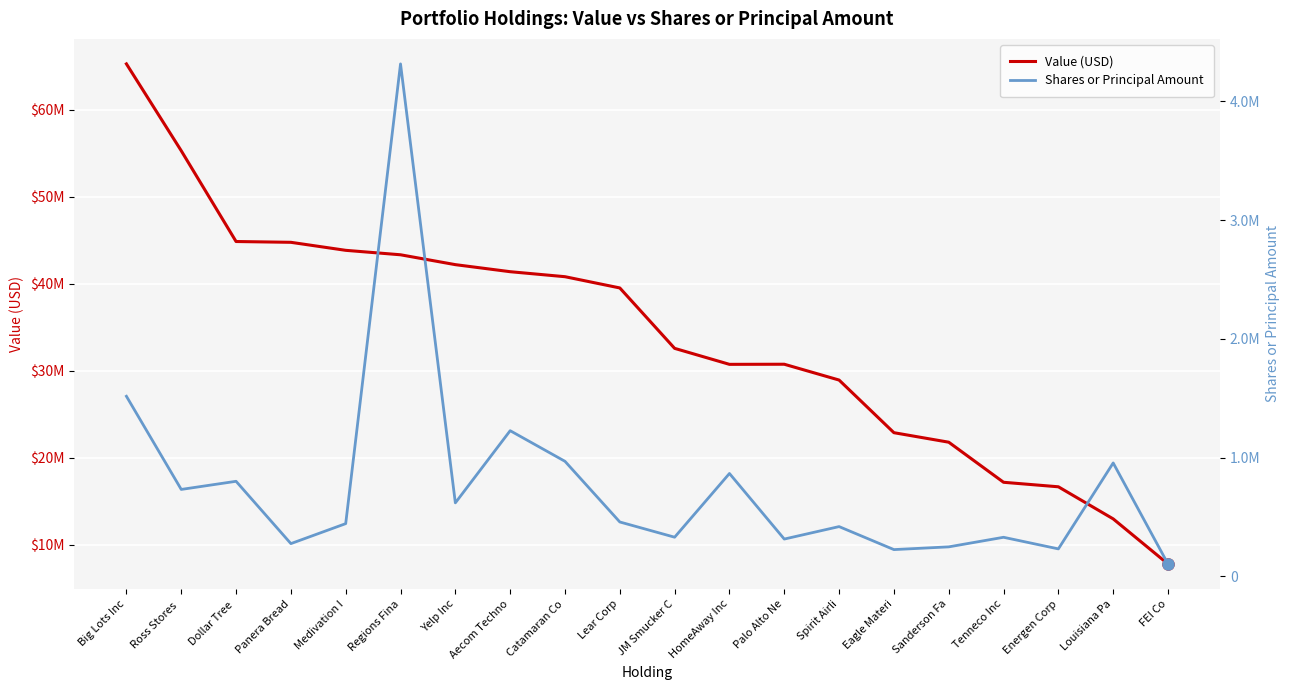

What is the spread (max minus min) of values at Big Lots Inc?

63761665